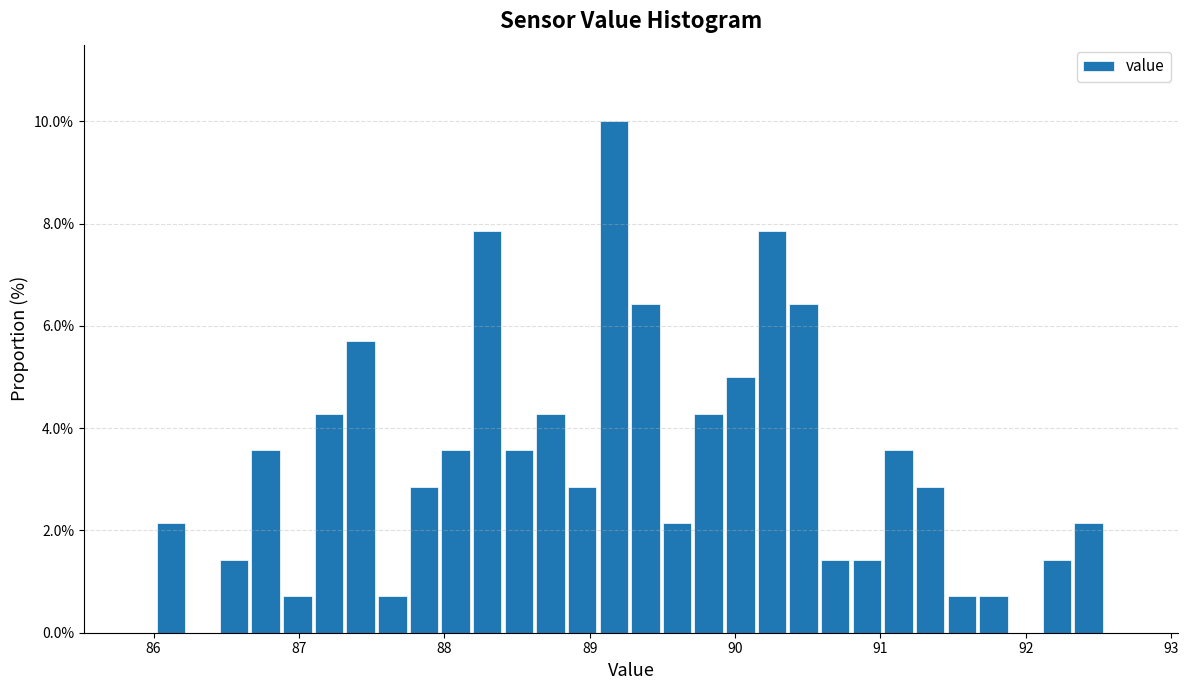

Read against the x-axis, roughly where is the centre of the tallest bar?

89.2